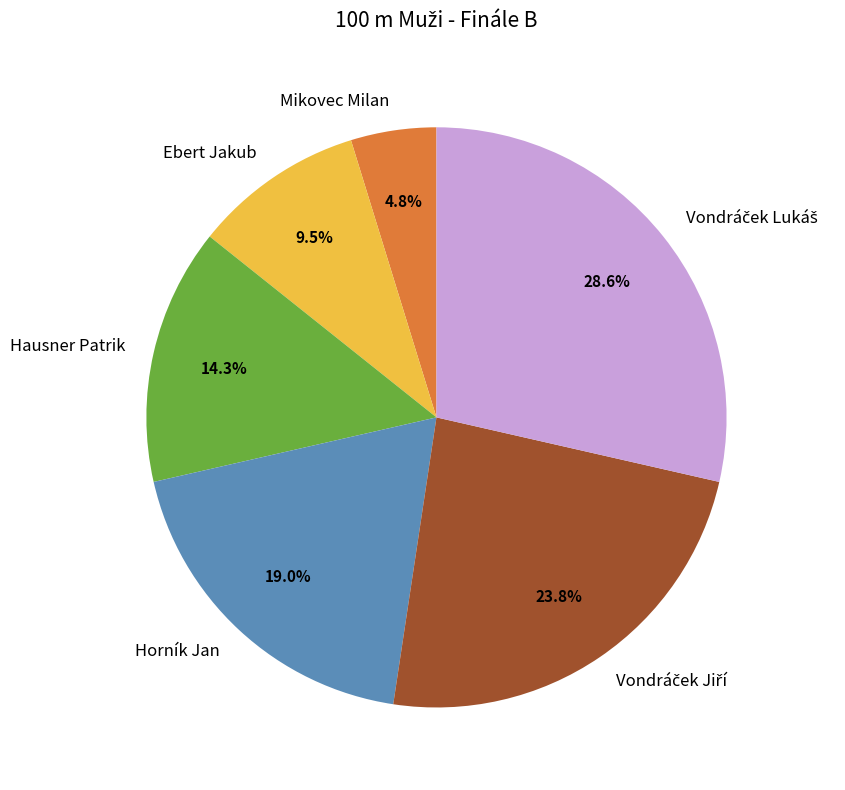

To the nearest percent, what percentage of the pie is Horník Jan?

19%